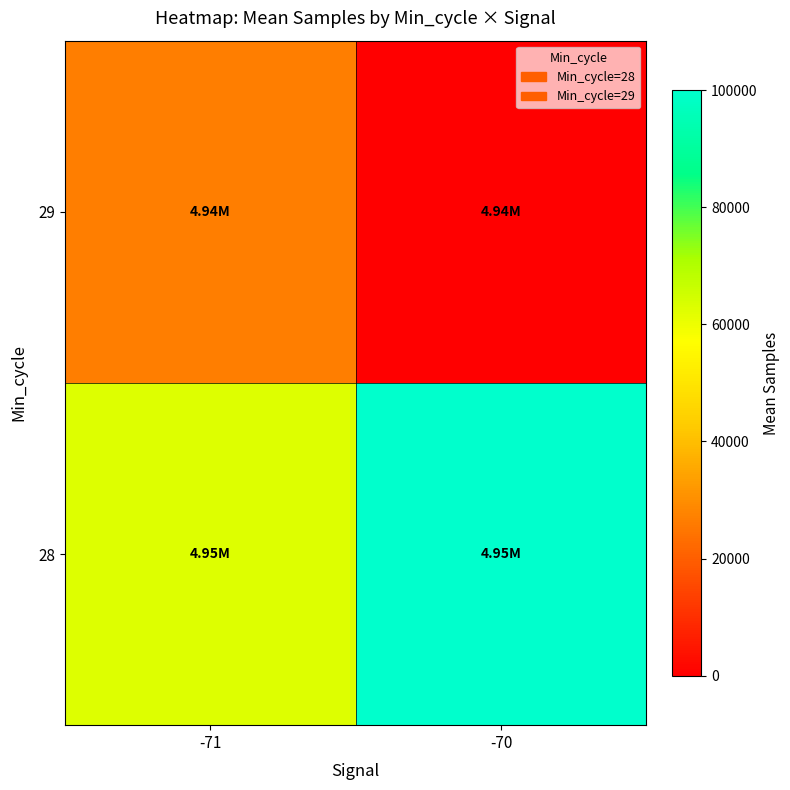

Which has a higher value, -70 or -71?

-70